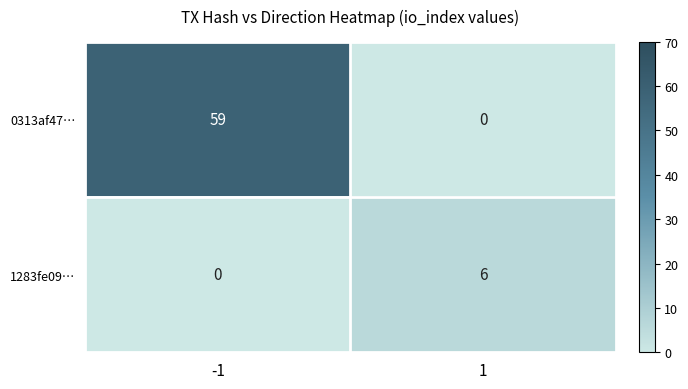

Is it true that 0313af47… equals 0 at 1?

True